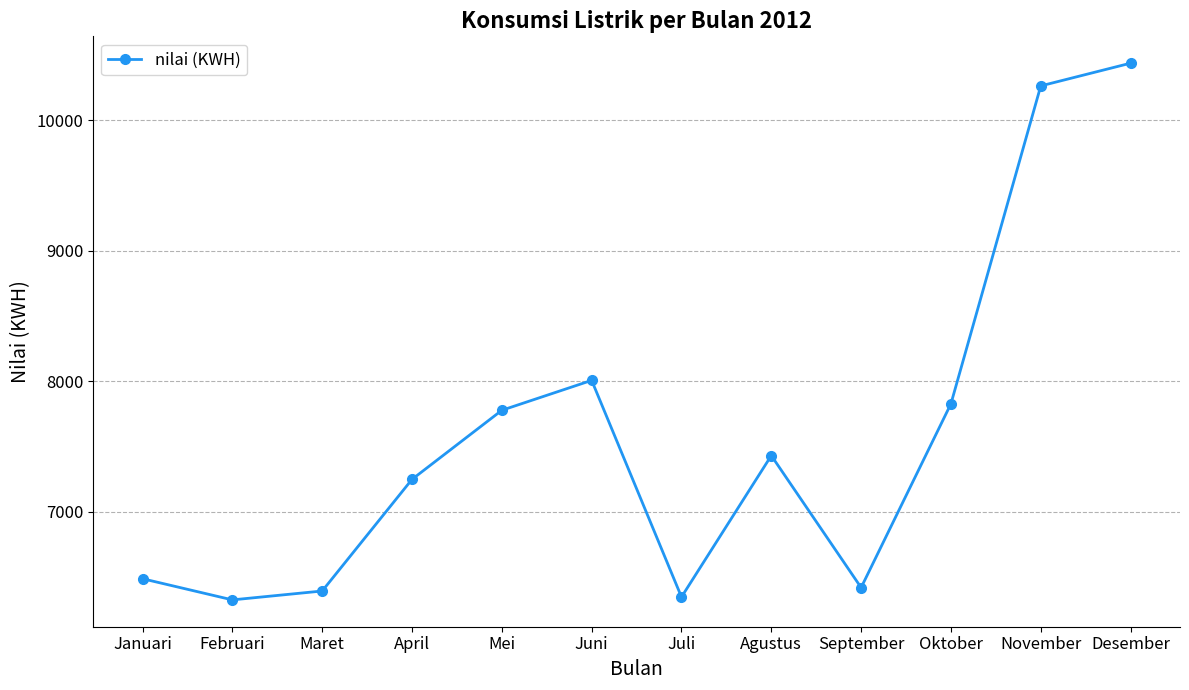

At which category does the data reach its first local valley?

Februari